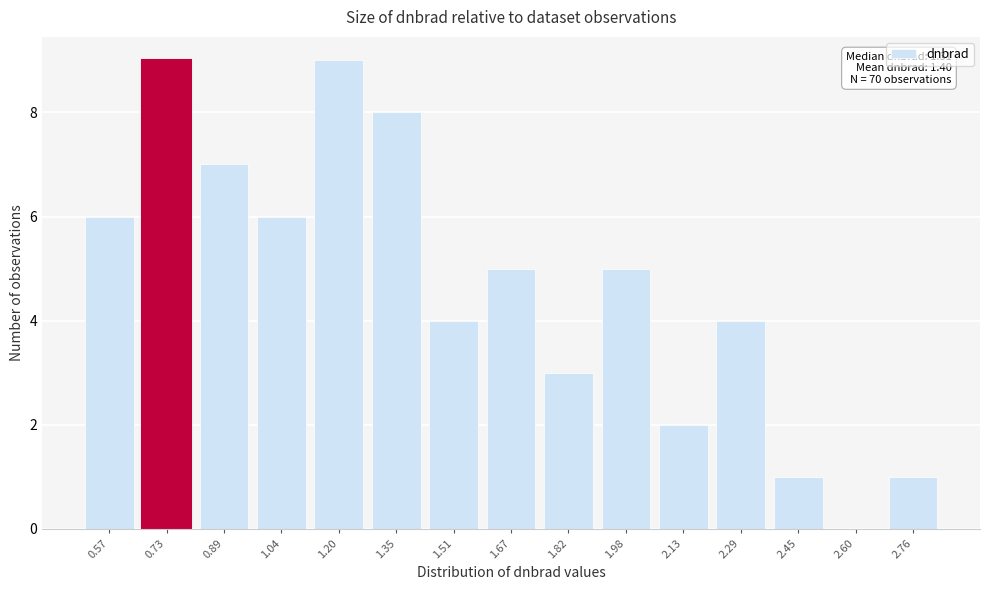

Reading right to left, list all the values displayed in this chart.

2.76=1	2.60=0	2.45=1	2.29=4	2.13=2	1.98=5	1.82=3	1.67=5	1.51=4	1.35=8	1.20=9	1.04=6	0.89=7	0.73=9	0.57=6